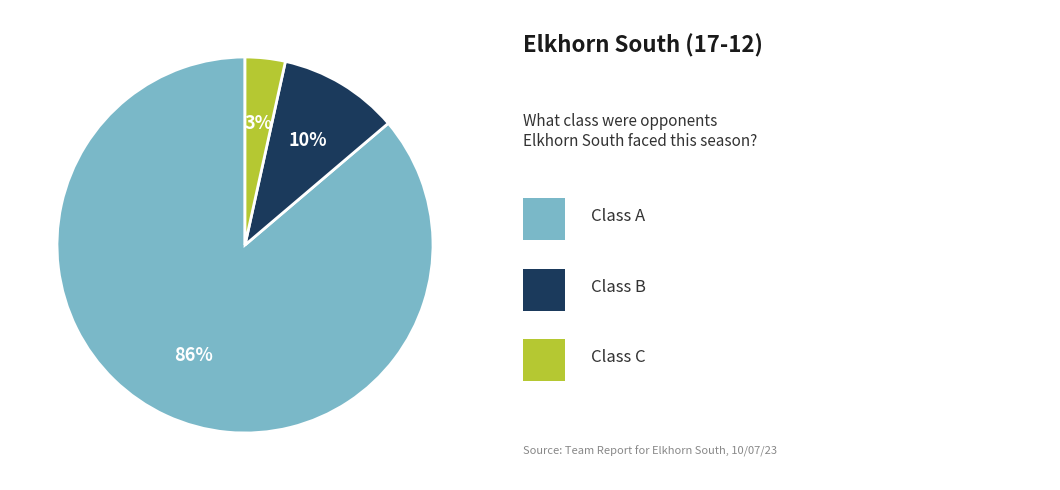

Does any single category account for the majority?

Yes